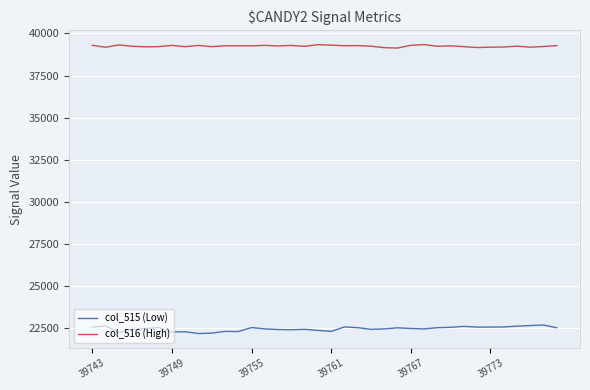

List the series in order of their peak value, highest first.

col_516 (High), col_515 (Low)